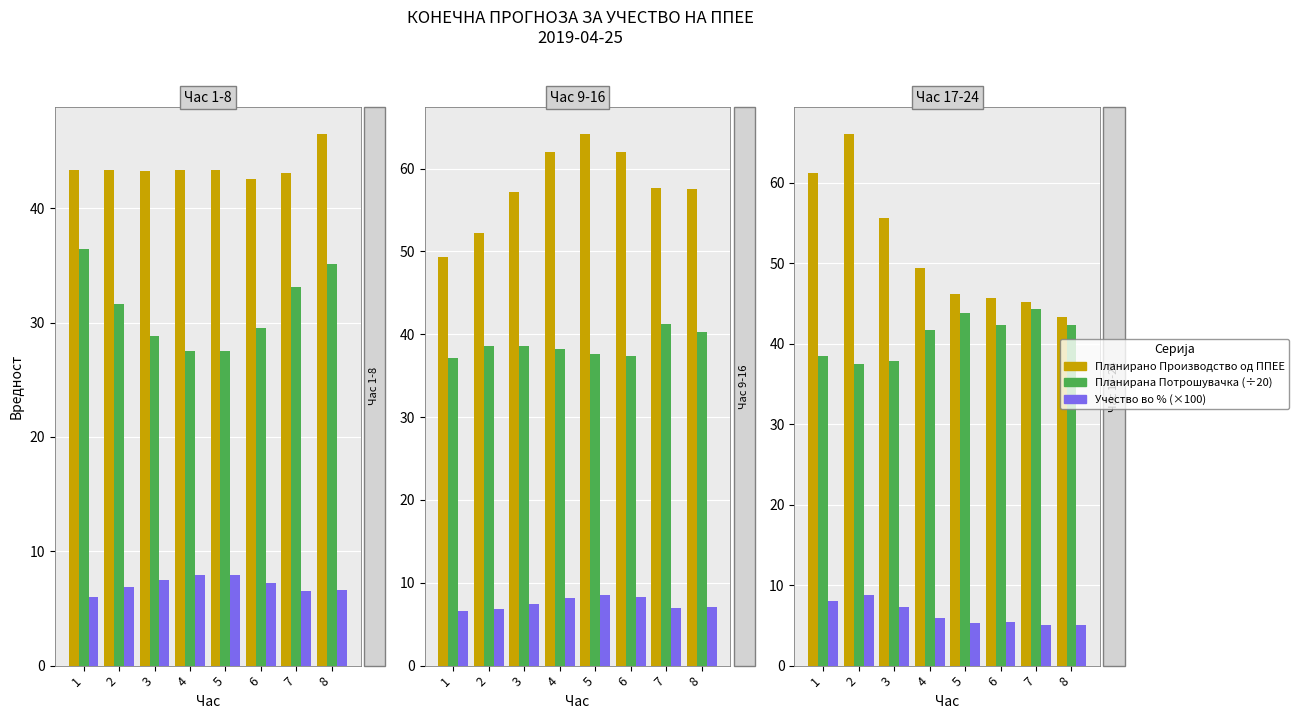

Are the bars horizontal?

No